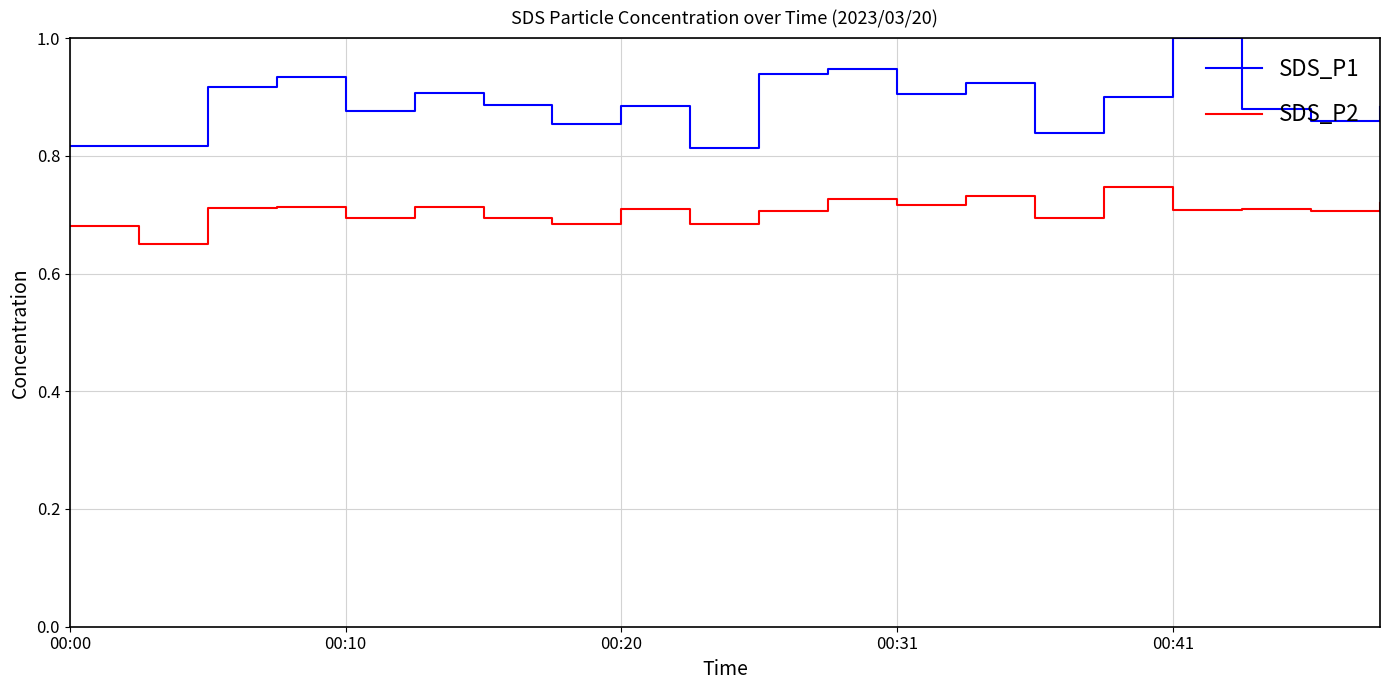

What is the maximum value shown in the chart?

1.0